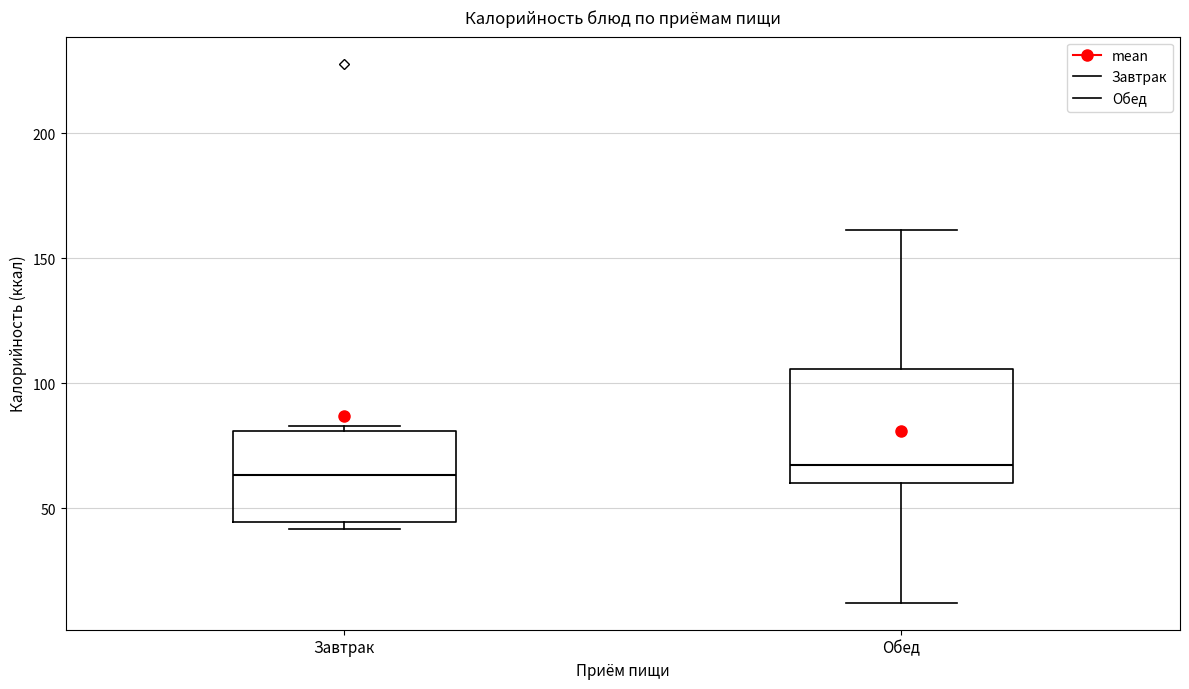

Where does the upper whisker of the box for Обед end on the y-axis? The values are not printed on the chart, so give them approximately, as read against the axis.

160